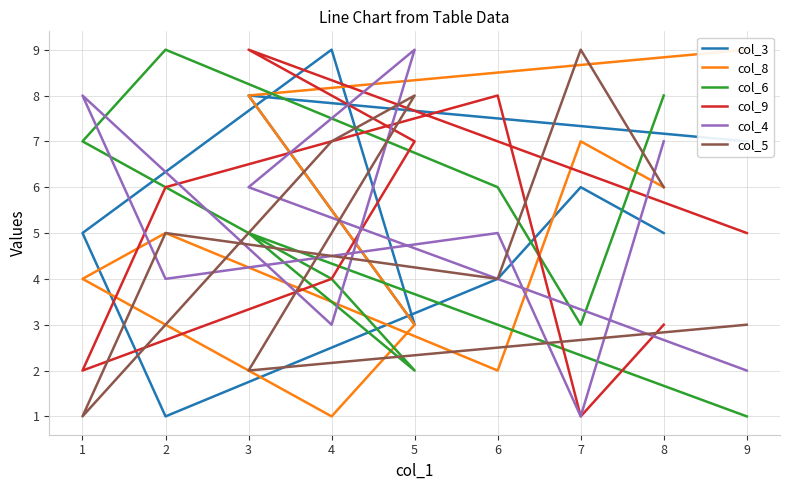

What is the difference between the second highest and second lowest values in the col_5 series?

6